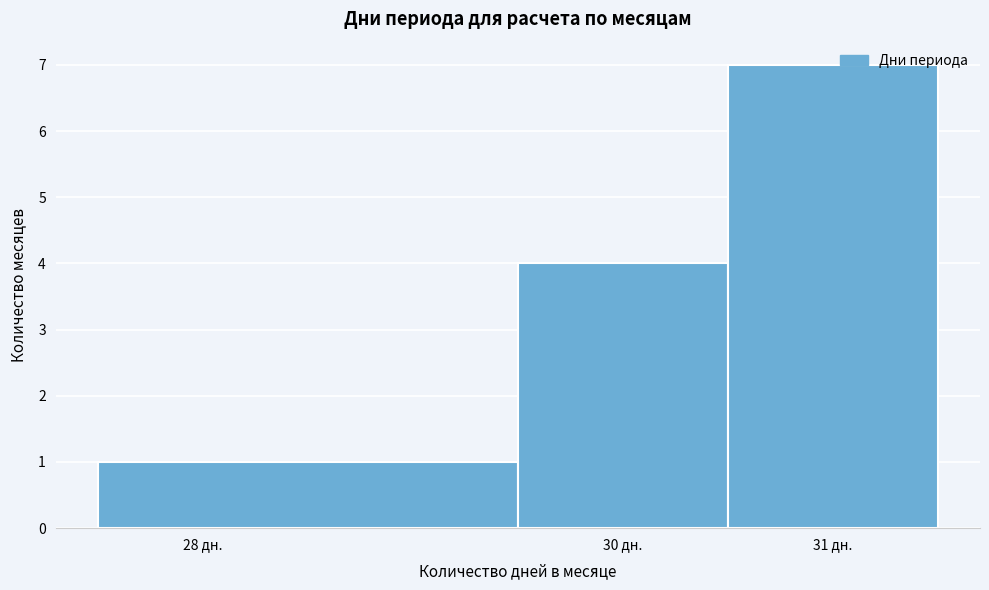

Reading left to right, list every bar in this chart as the range it spans on the x-axis followed by its height. The values are not printed on the chart, so give them approximately, as read against the axis.

27.5 to 29.5: 1
29.5 to 30.5: 4
30.5 to 31.5: 7